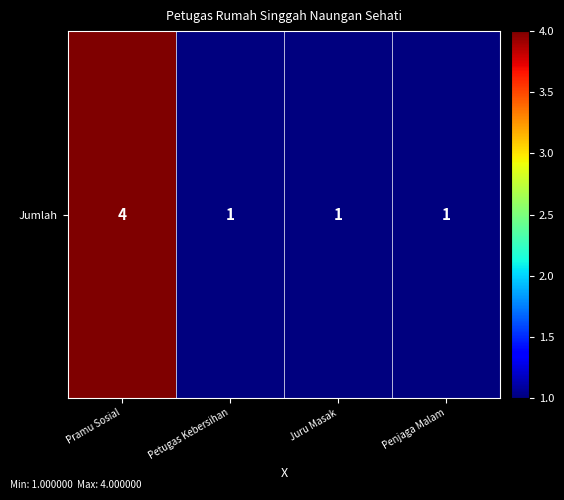

Between Penjaga Malam and Pramu Sosial, which is larger?

Pramu Sosial